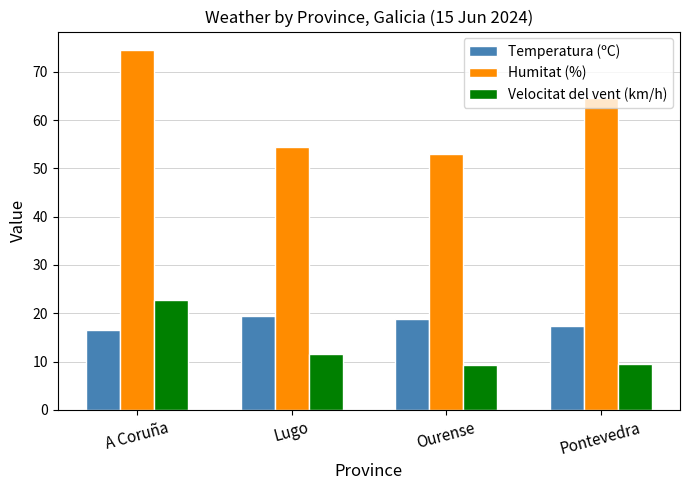

What are all the series names shown in the legend?

Temperatura (ºC), Humitat (%), Velocitat del vent (km/h)